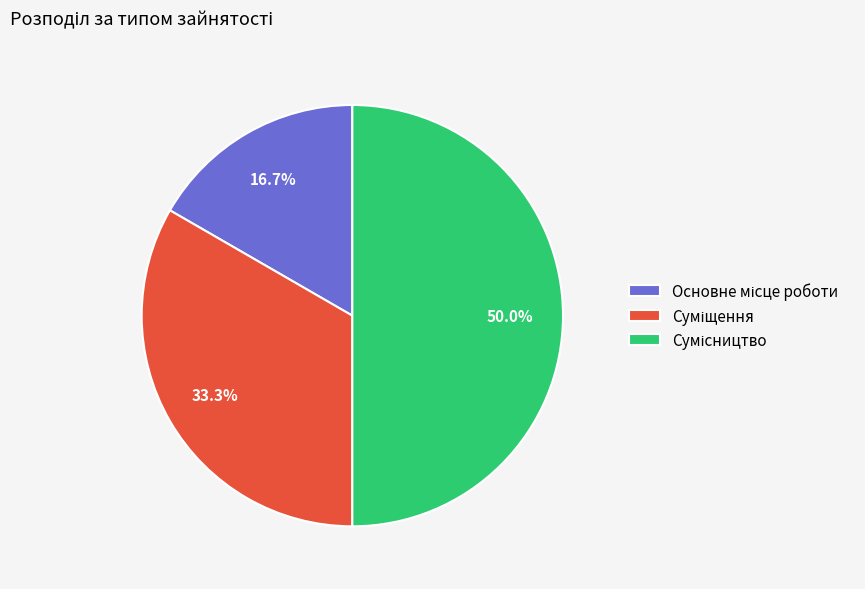

How many segments does this pie chart have?

3